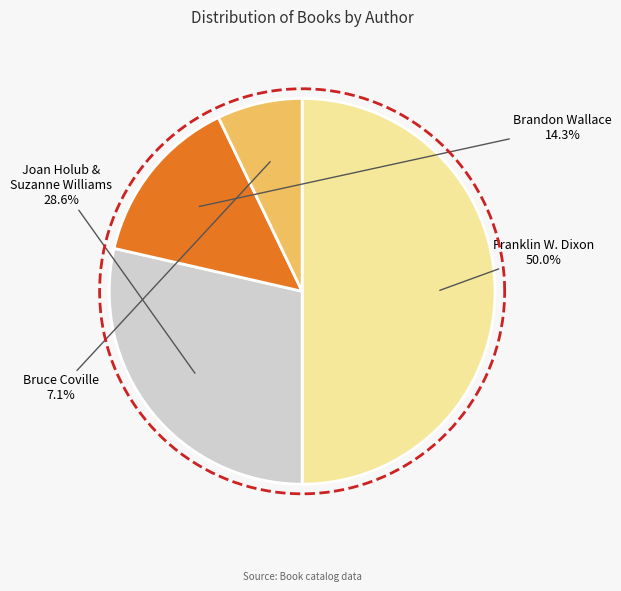

What is the ratio of the value at Brandon Wallace (474910068) to the value at Bruce Coville (484263)?

2.0